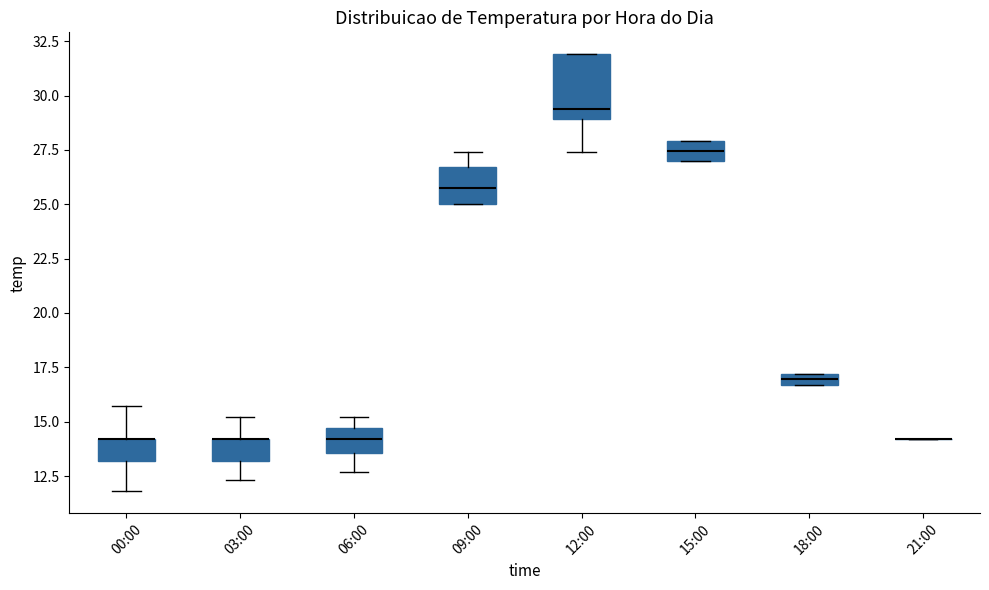

Which box is the tallest, from its lower edge to its upper edge?

12:00